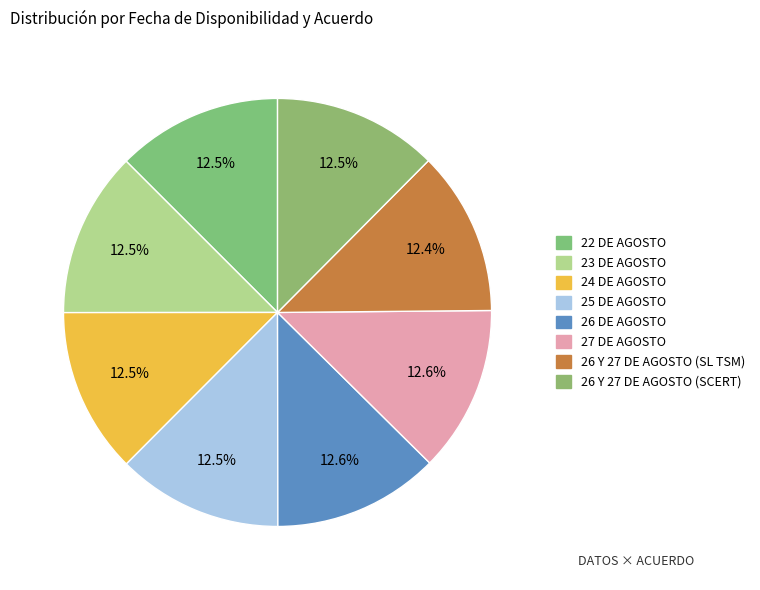

Is there a majority slice in this chart?

No